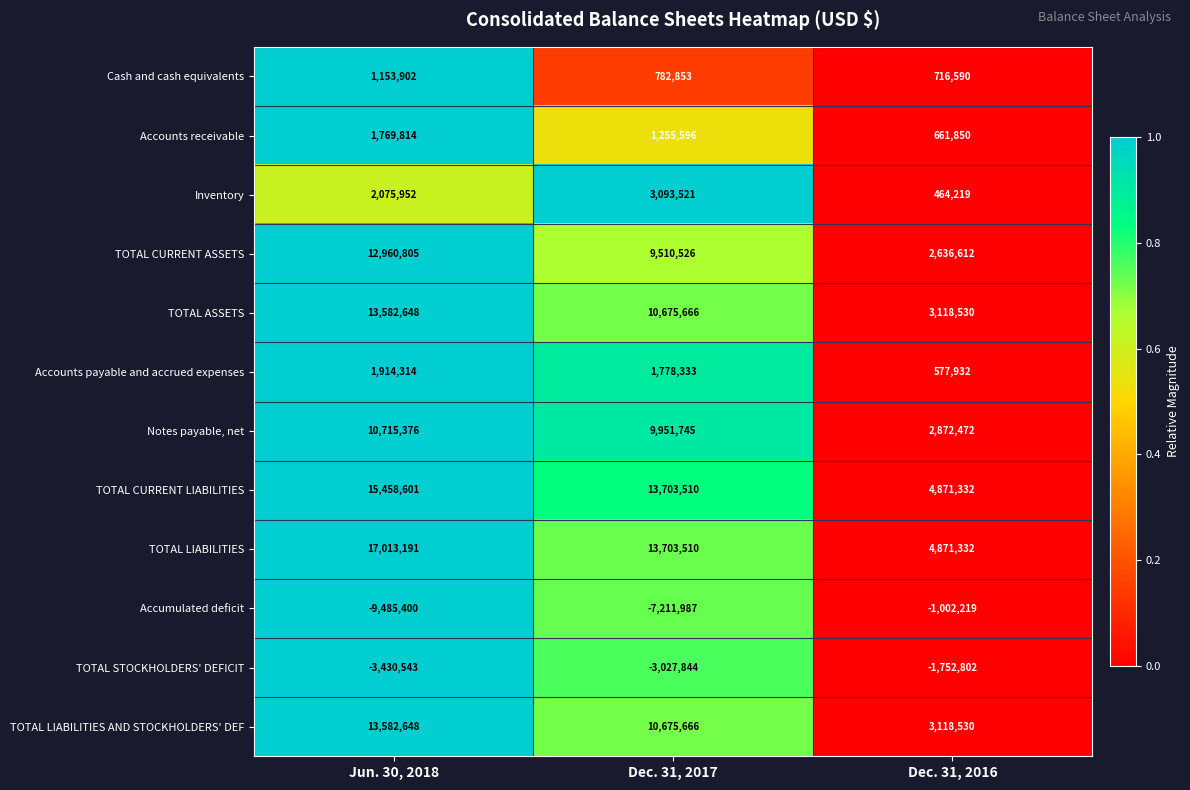

What is the average value of the Cash and cash equivalents series?

884448